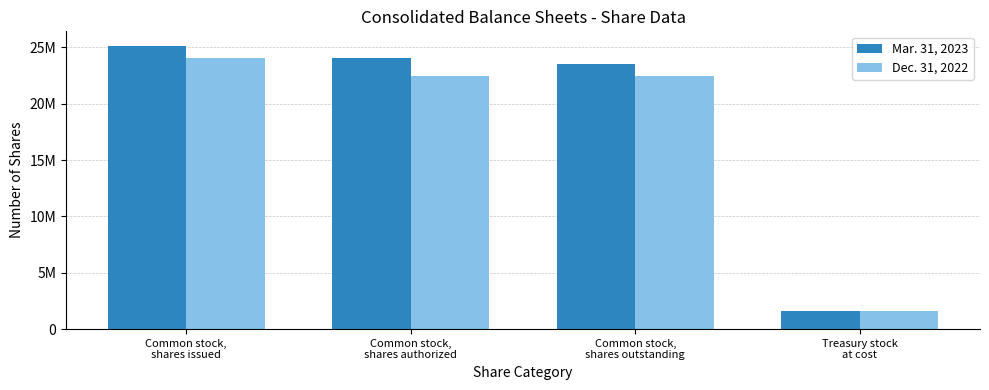

Rank the series by their maximum value, from highest to lowest.

Mar. 31, 2023, Dec. 31, 2022